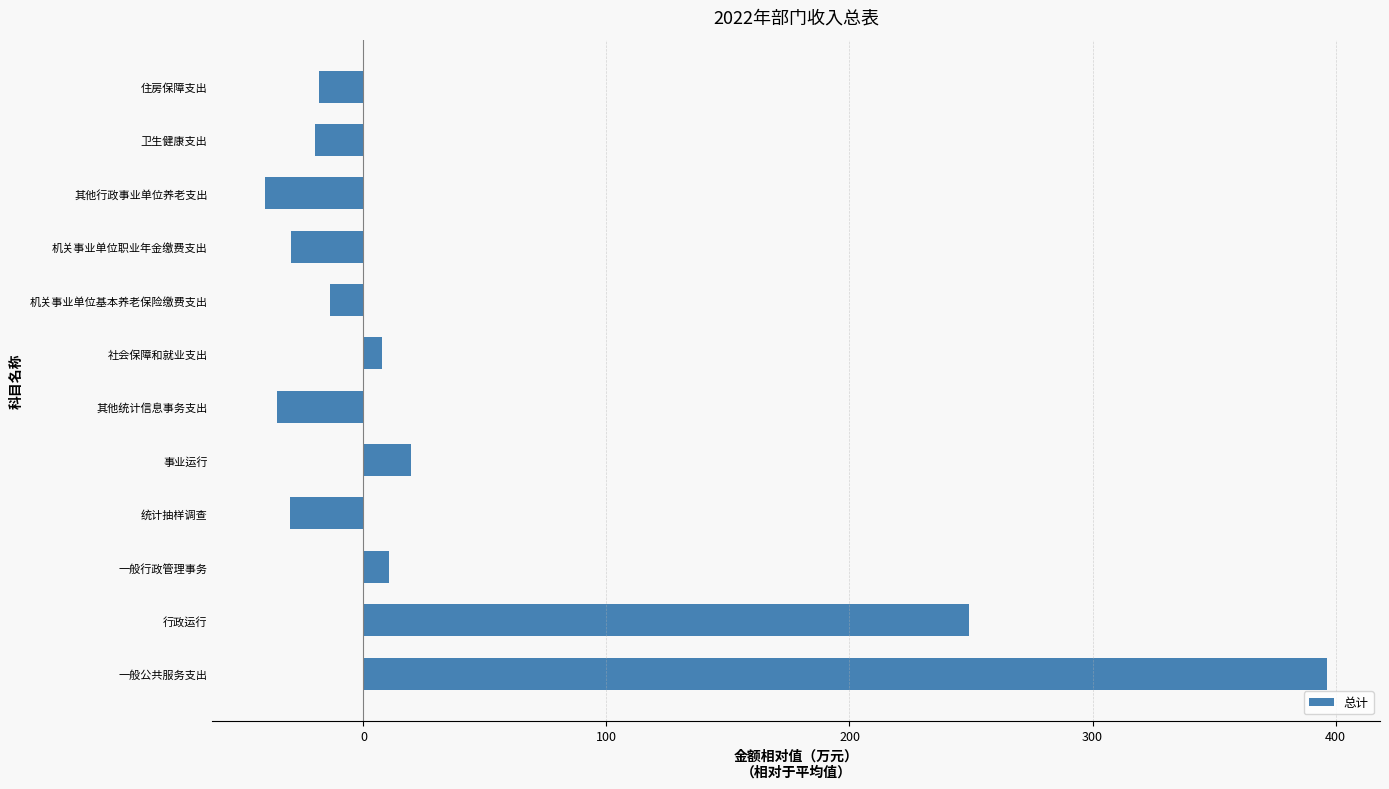

At which label is the value closest to 178?

行政运行